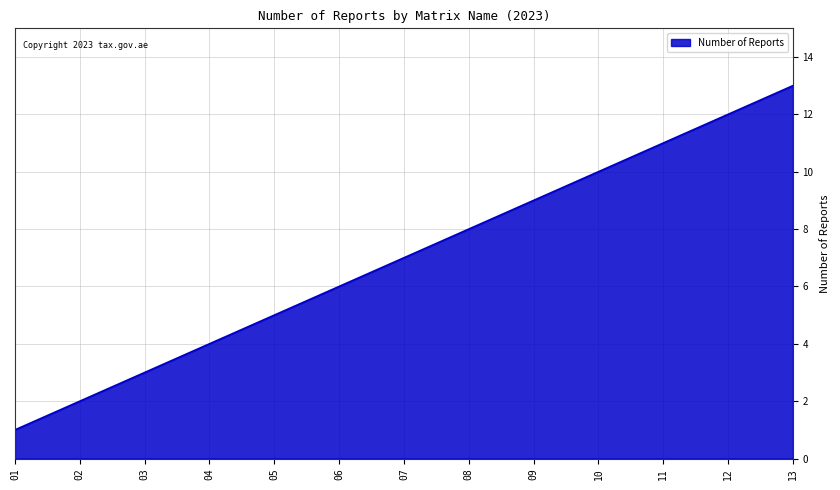

At which category does the chart reach its peak across all series?

13